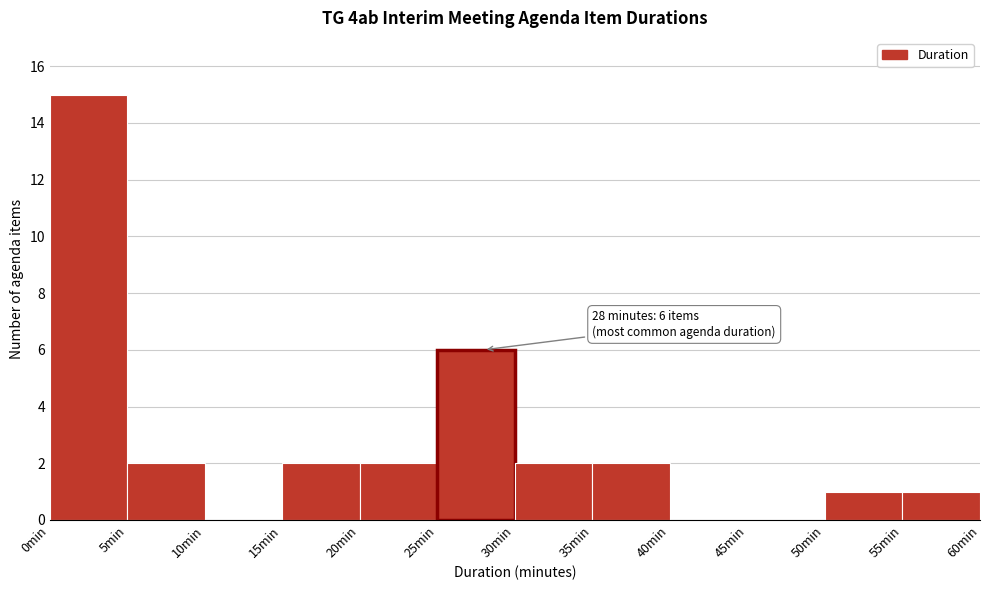

Which range on the x-axis has the tallest bar?

0 to 5